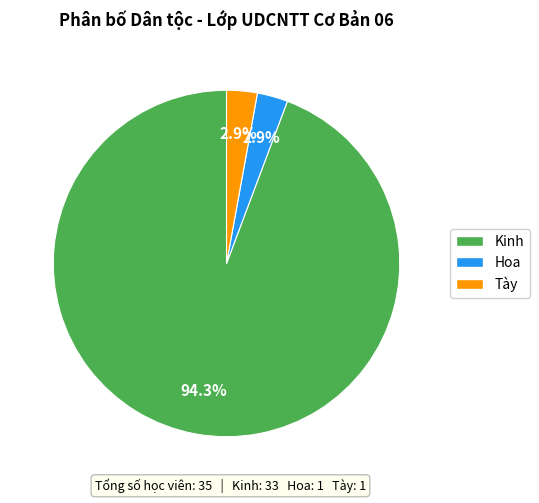

True or false: Kinh accounts for 51% of the total.

False